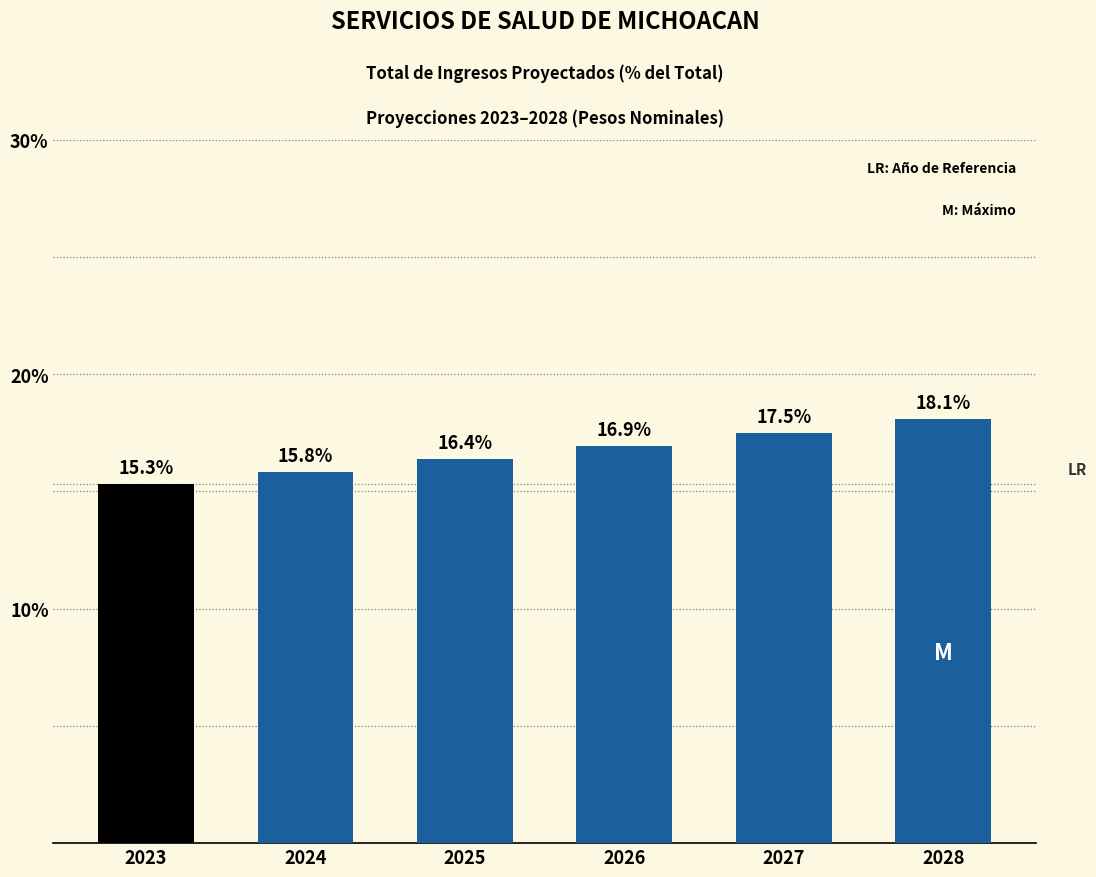

Reading left to right, extract all data points from this chart.

15.3	15.8	16.4	16.9	17.5	18.1